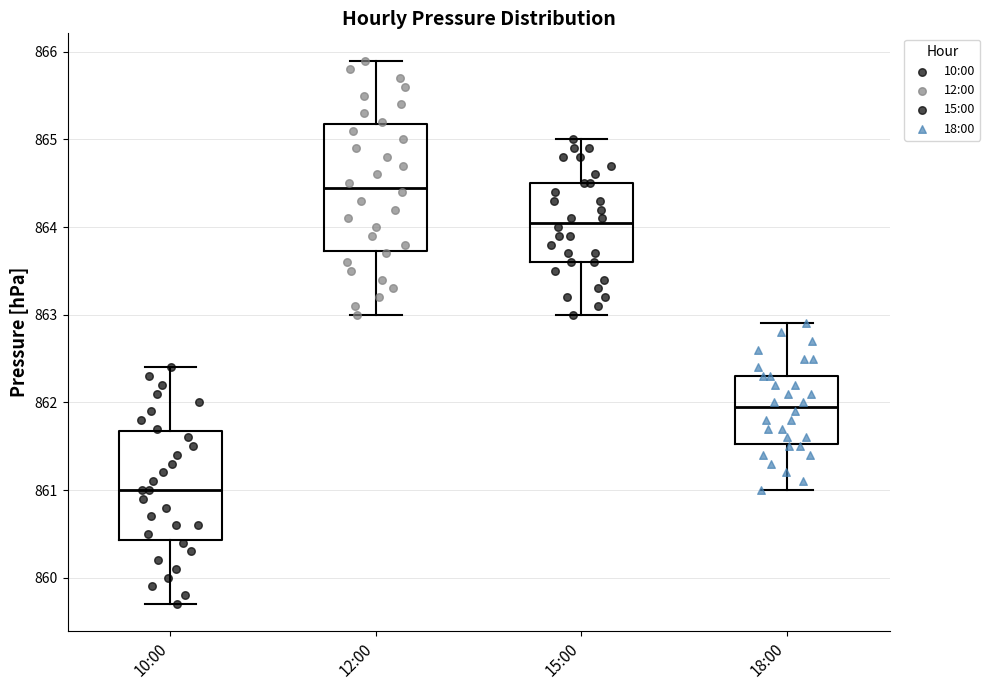

Where is the upper edge of the box for 15:00 on the y-axis? The values are not printed on the chart, so give them approximately, as read against the axis.

864.5